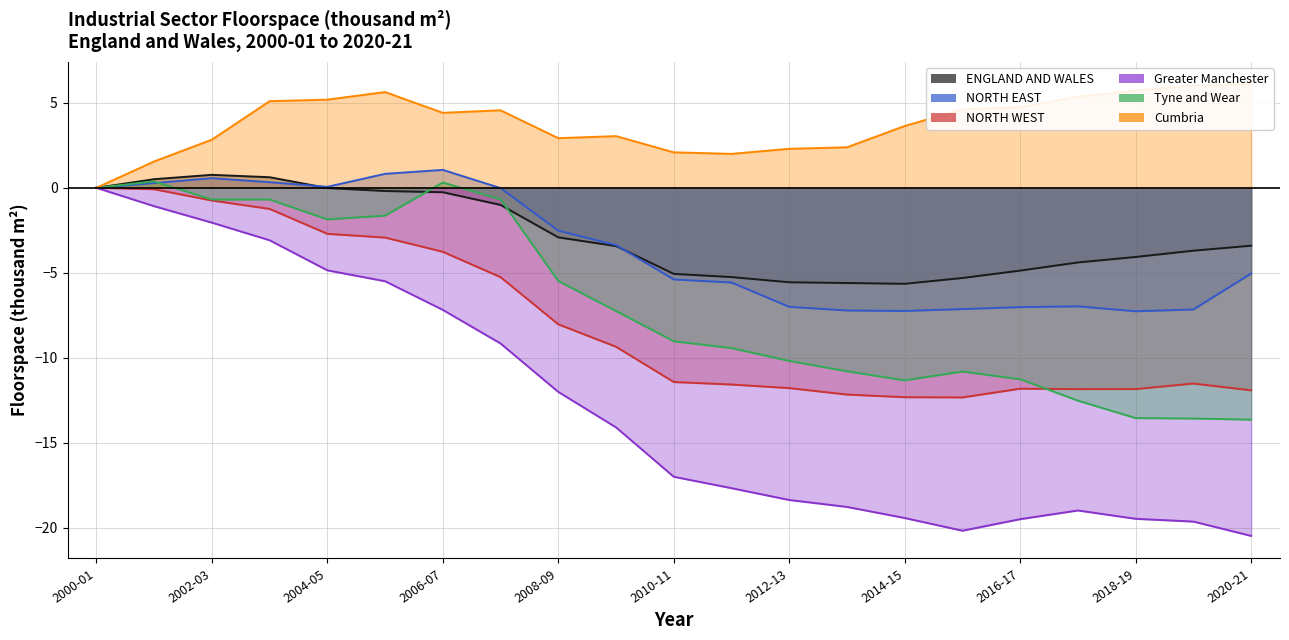

True or false: ENGLAND AND WALES has more than 2 interior local peaks.

False